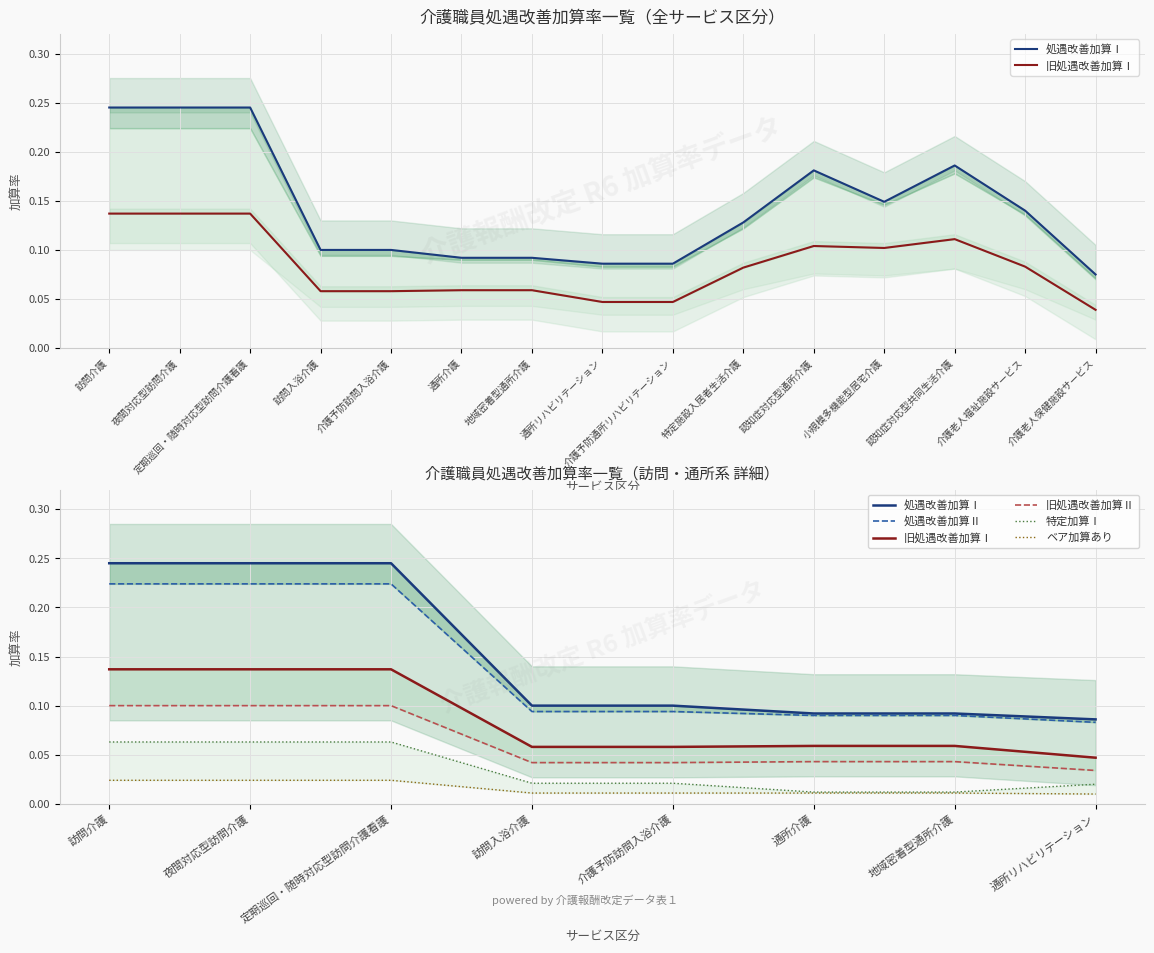

Is it true that 旧処遇改善加算Ⅰ equals 0.1 at 地域密着型通所介護?

True